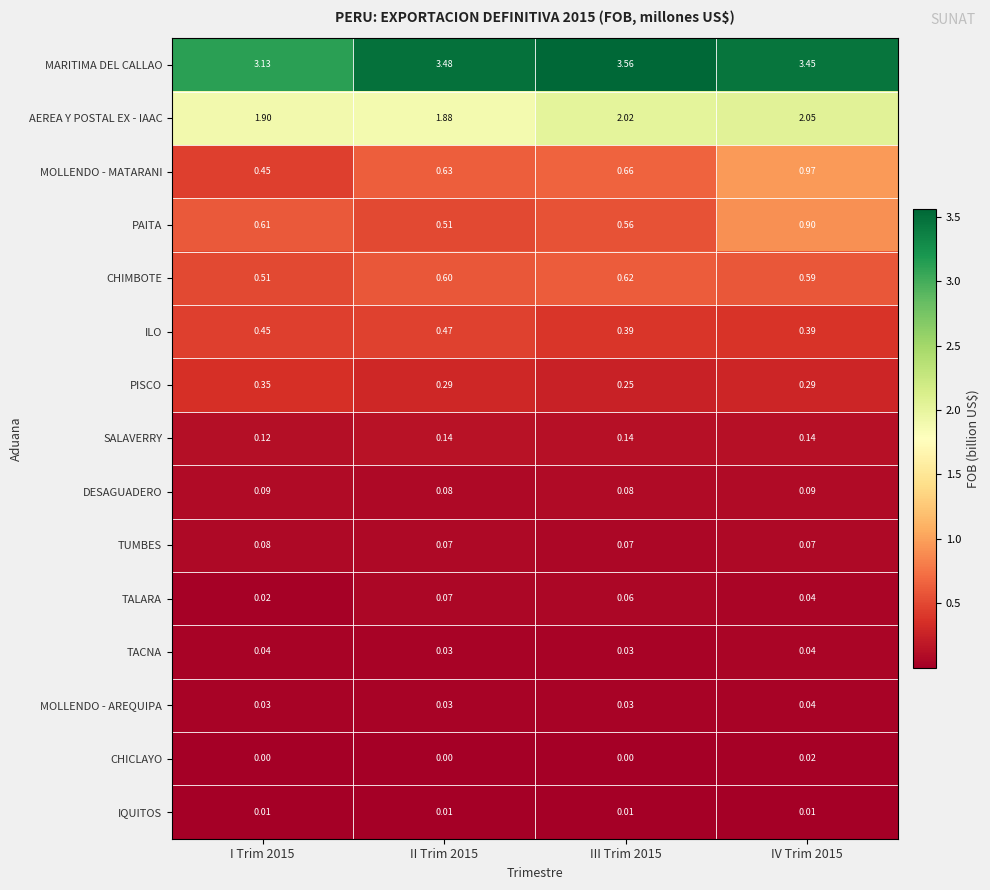

Between II Trim 2015 and III Trim 2015, which series saw the biggest shift?

AEREA Y POSTAL EX - IAAC